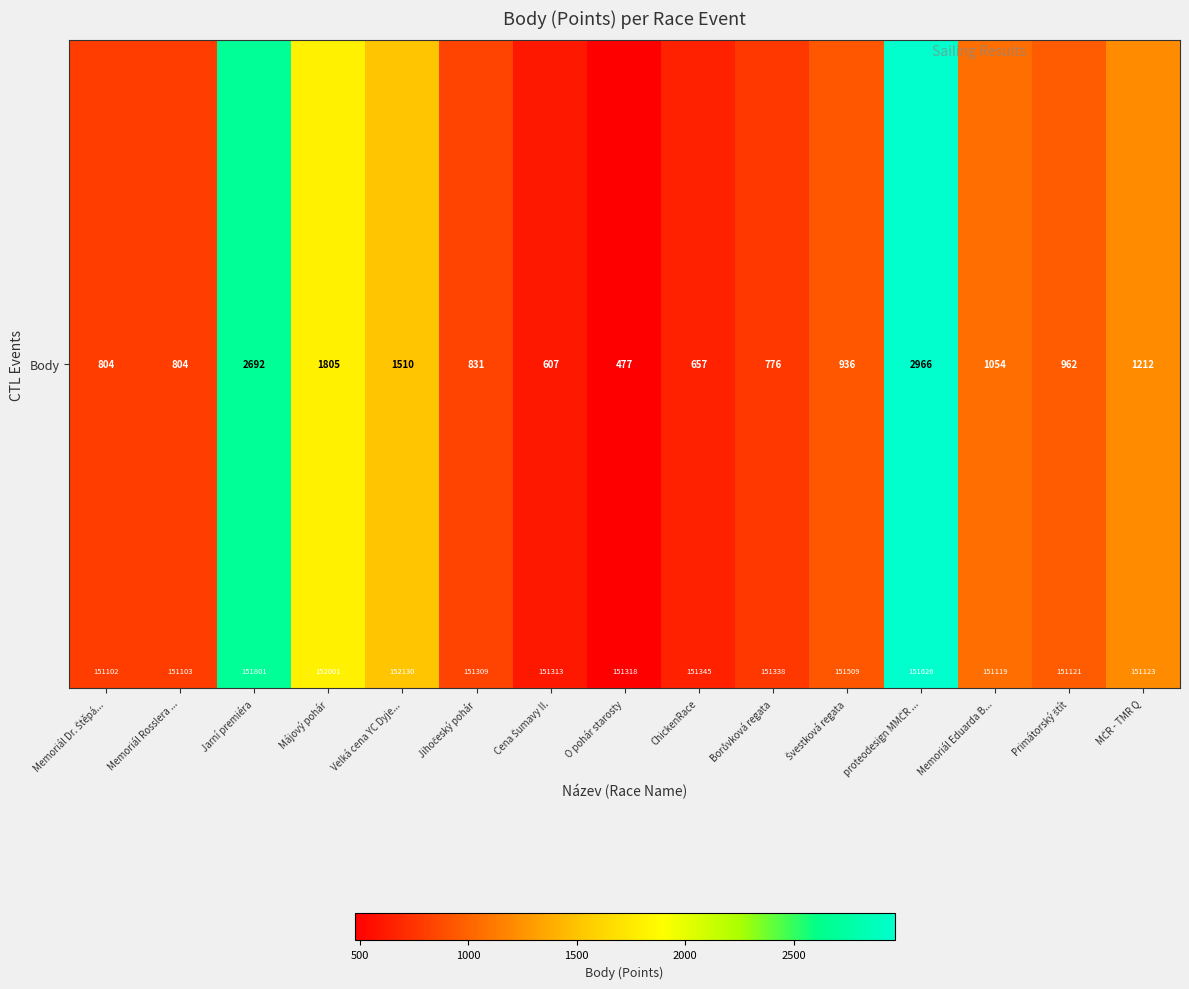

What is the greatest value displayed?

2966